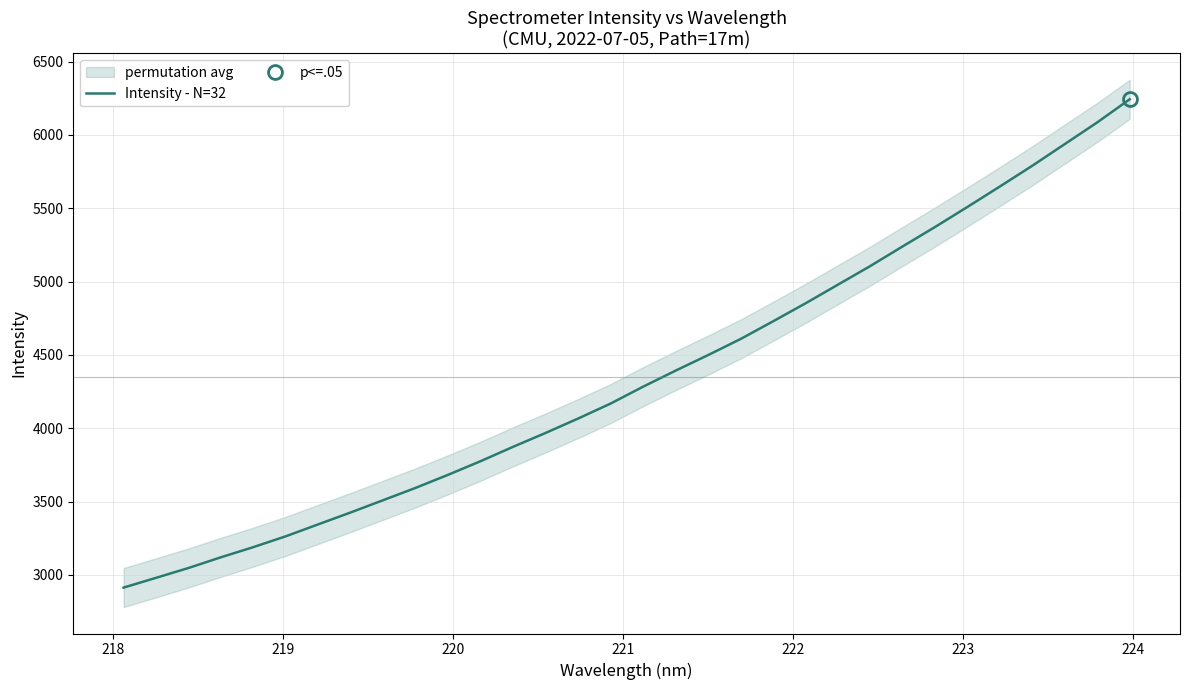

What is the maximum value for Intensity - N=32?

6242.9